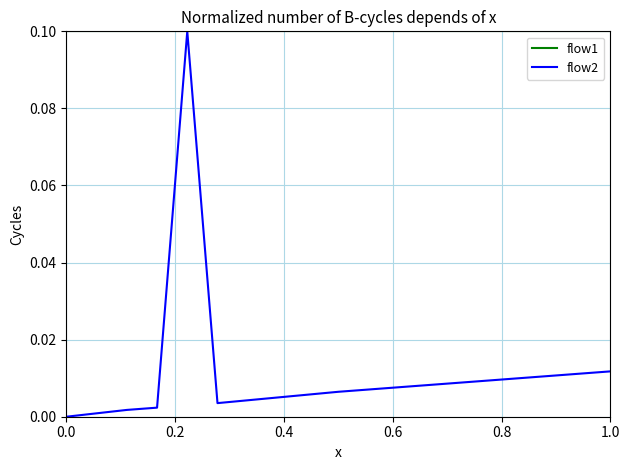

Which series has the widest spread of values?

flow2